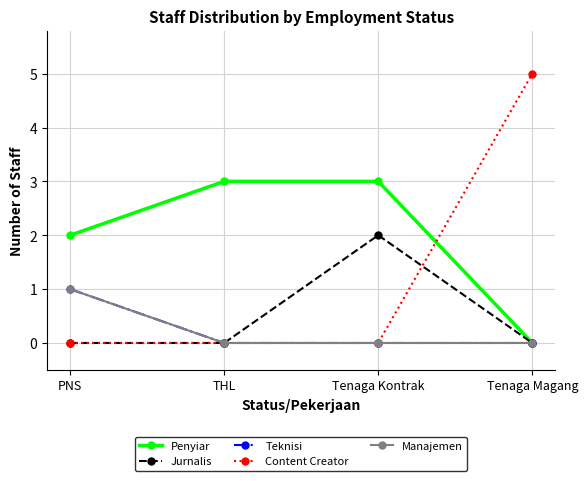

True or false: Penyiar and Manajemen cross at least once.

False